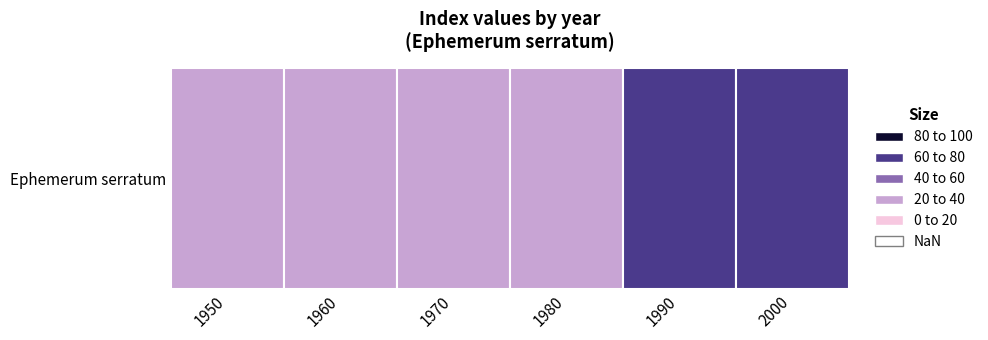

Between 1990 and 1980, which is larger?

1990